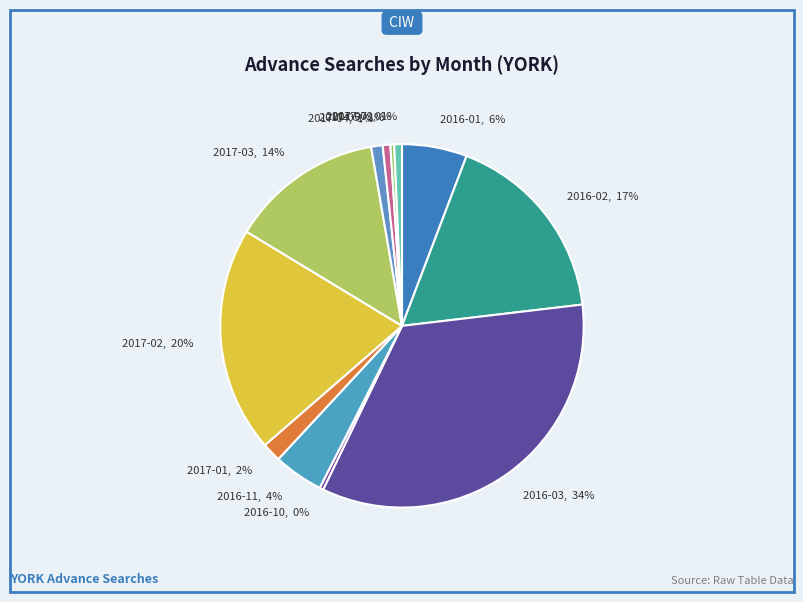

Approximately how many times larger is the value at 2017-01 compared to 2016-02?

0.1